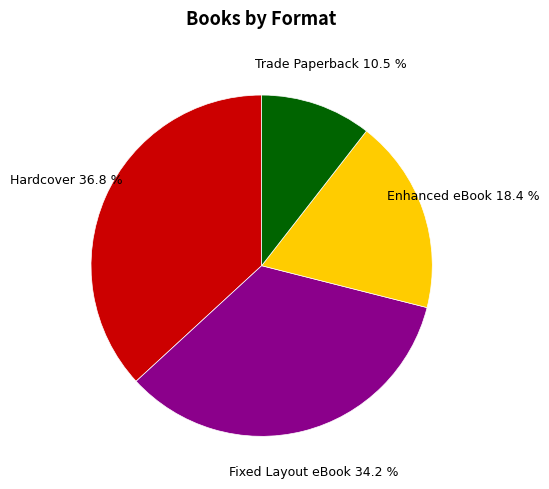

Is there a majority slice in this chart?

No